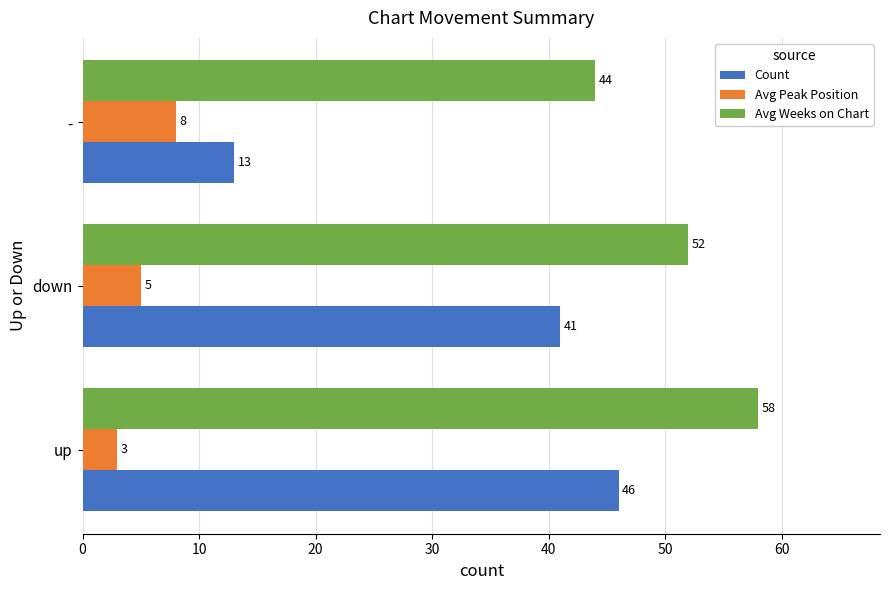

Rank the categories by Avg Peak Position value from lowest to highest.

up, down, -